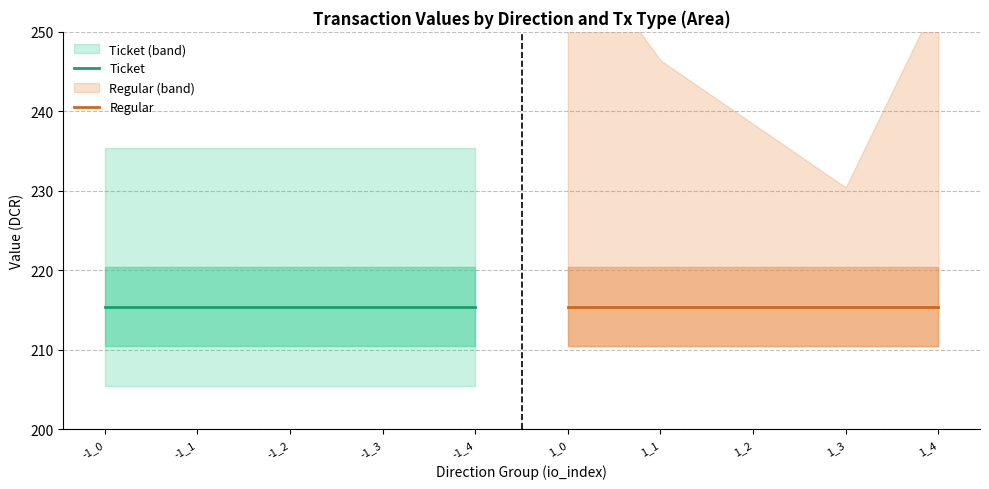

True or false: Ticket_value and Regular_value cross at least once.

False